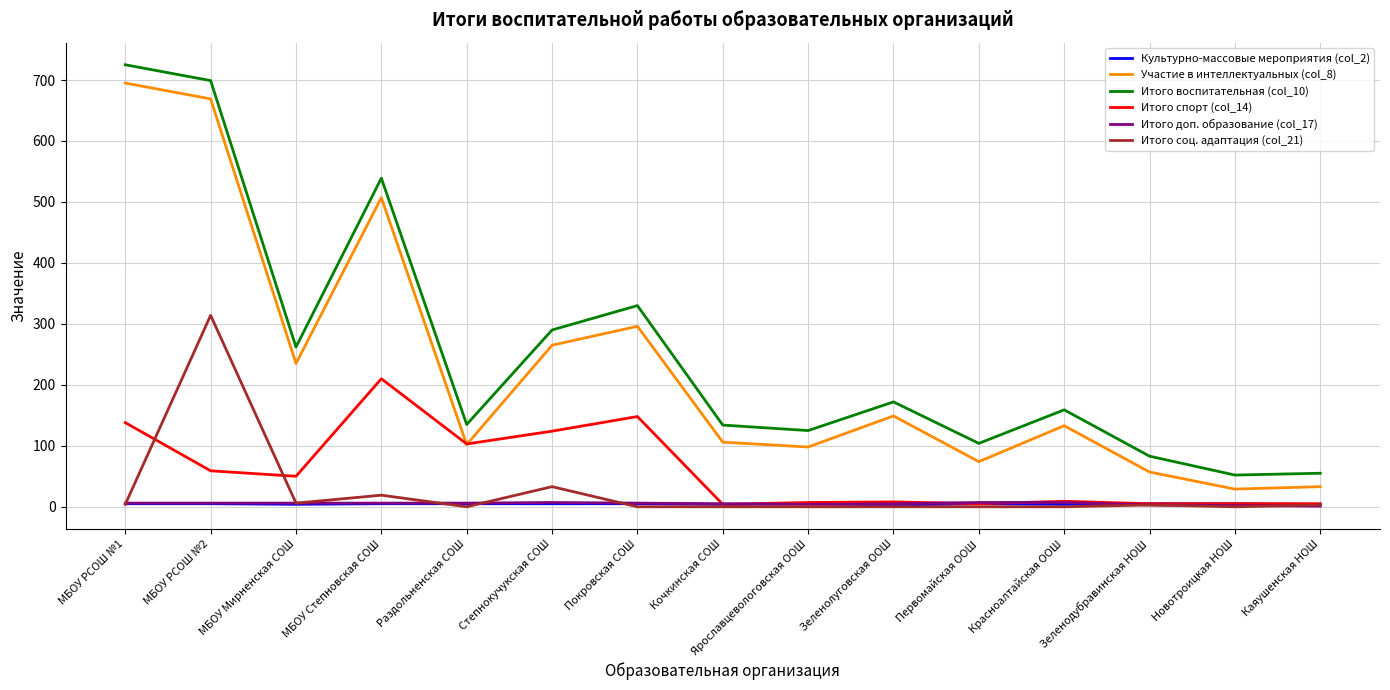

Is it true that Итого воспитательная (col_10) equals 262 at МБОУ Мирненская СОШ?

True